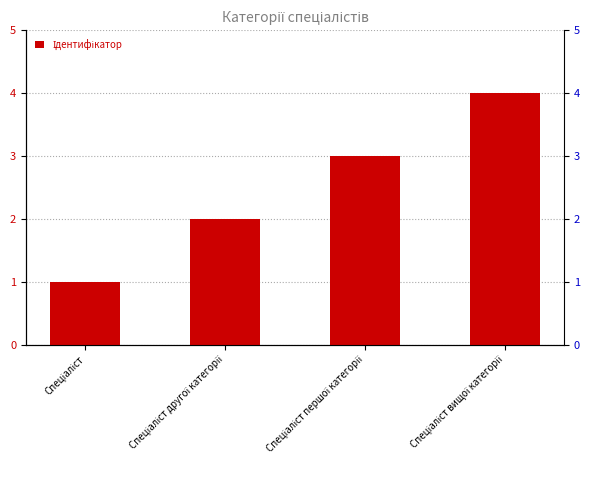

What is the change in value from Спеціаліст to Спеціаліст вищої категорії?

+3